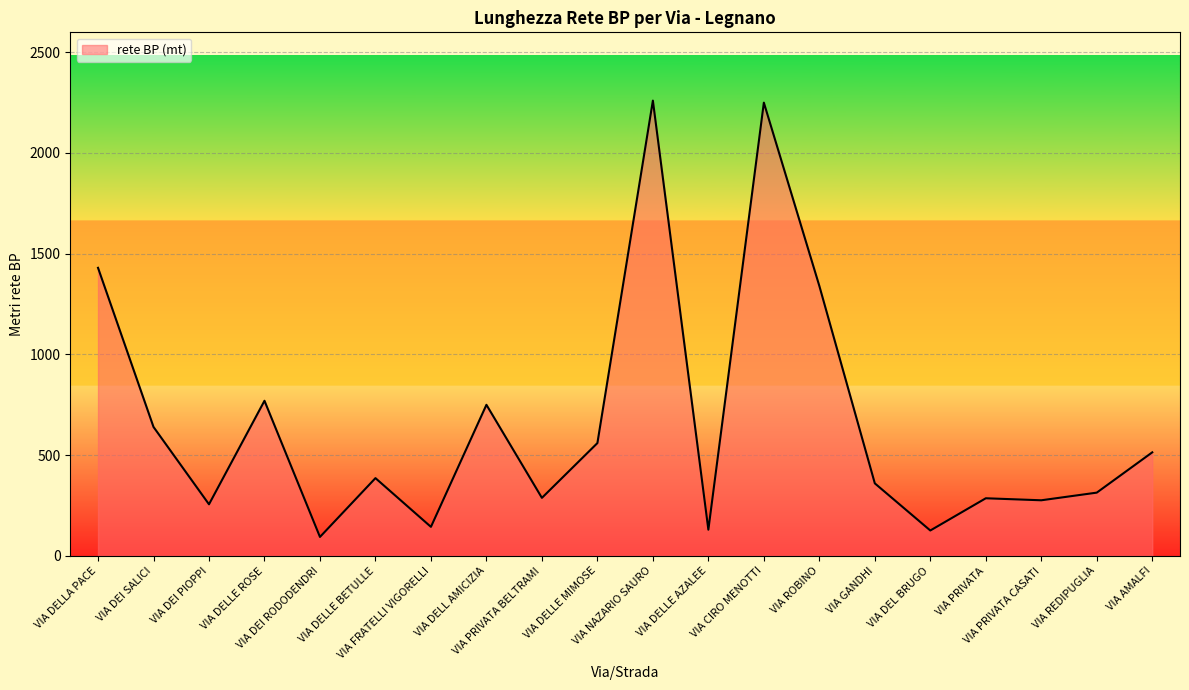

At which category does the data reach its first local peak?

VIA DELLE ROSE